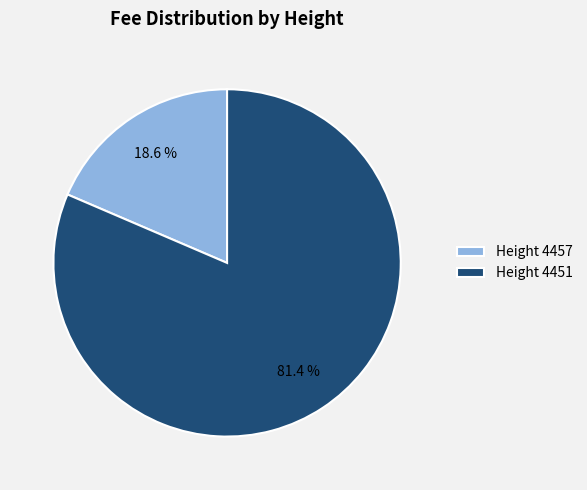

Does any single category account for the majority?

Yes